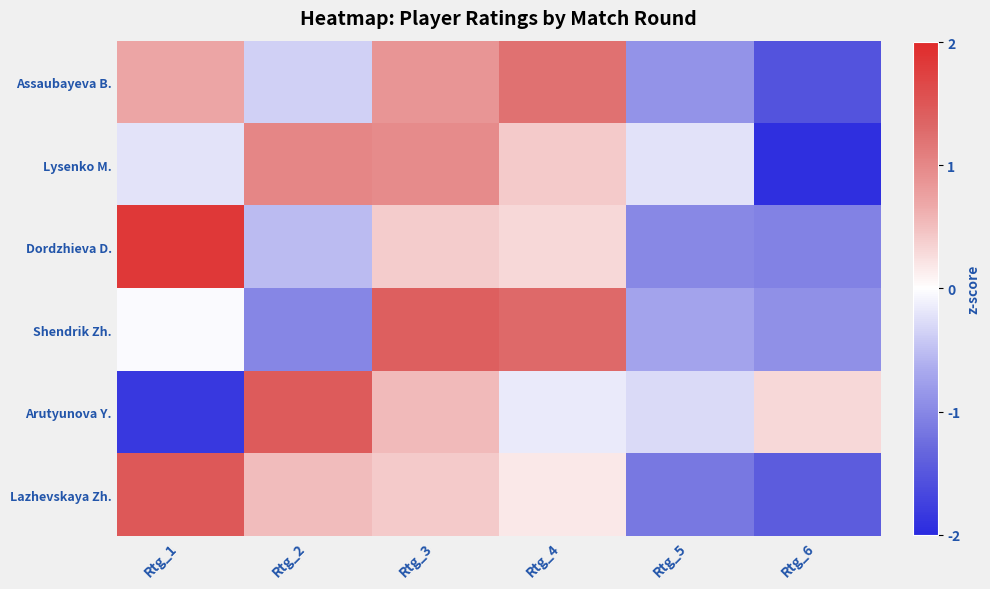

Reading left to right, transcribe all the data shown in this chart.

Assaubayeva B.: Rtg_1=0.7	Rtg_2=-0.4	Rtg_3=0.9	Rtg_4=1.2	Rtg_5=-0.9	Rtg_6=-1.5
Lysenko M.: Rtg_1=-0.2	Rtg_2=1.0	Rtg_3=1.0	Rtg_4=0.4	Rtg_5=-0.2	Rtg_6=-1.9
Dordzhieva D.: Rtg_1=1.8	Rtg_2=-0.5	Rtg_3=0.4	Rtg_4=0.3	Rtg_5=-1.0	Rtg_6=-1.0
Shendrik Zh.: Rtg_1=-0.0	Rtg_2=-1.0	Rtg_3=1.4	Rtg_4=1.3	Rtg_5=-0.7	Rtg_6=-0.9
Arutyunova Y.: Rtg_1=-1.8	Rtg_2=1.5	Rtg_3=0.5	Rtg_4=-0.2	Rtg_5=-0.3	Rtg_6=0.3
Lazhevskaya Zh.: Rtg_1=1.5	Rtg_2=0.5	Rtg_3=0.4	Rtg_4=0.2	Rtg_5=-1.1	Rtg_6=-1.4